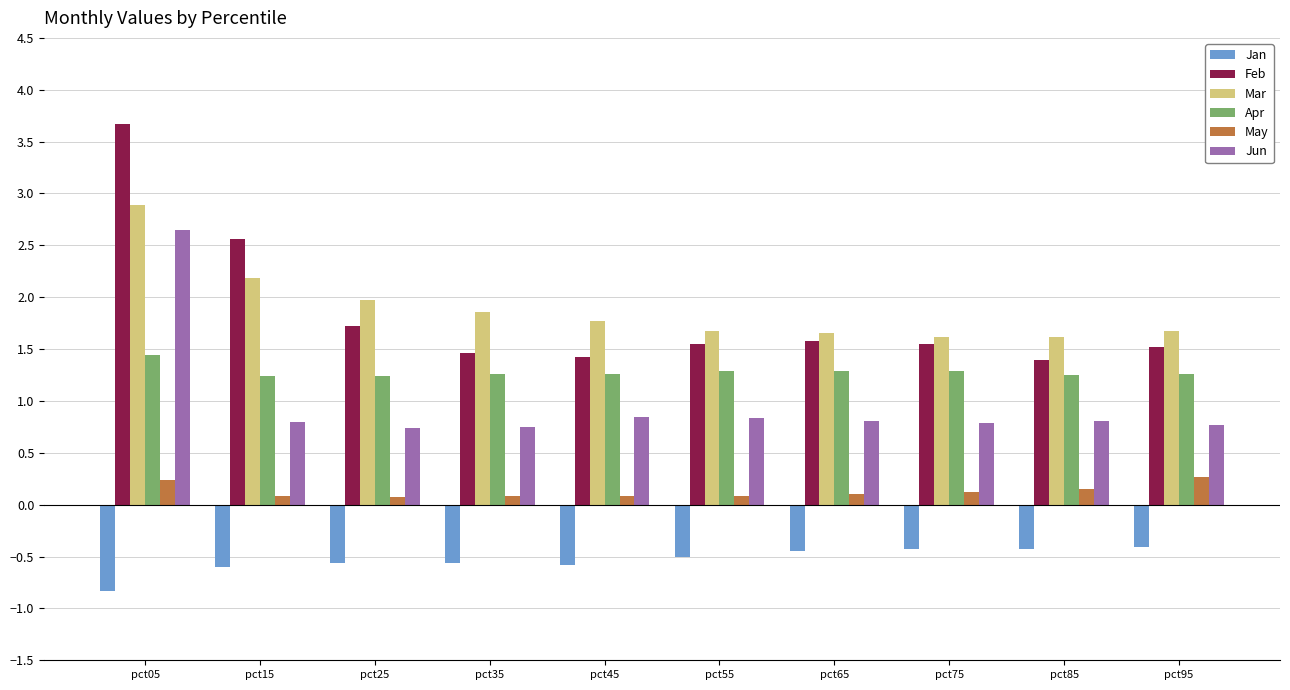

Count the May values in the range 0 to 1.

10